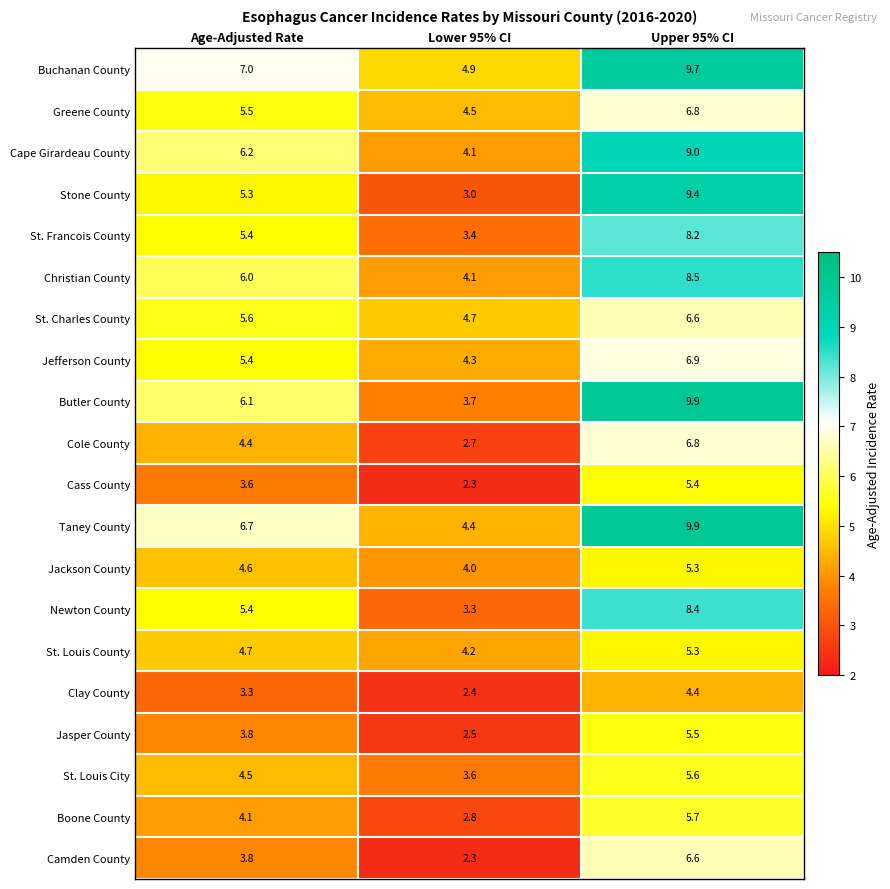

What is the difference between the highest and lowest values at Upper 95% CI?

5.5